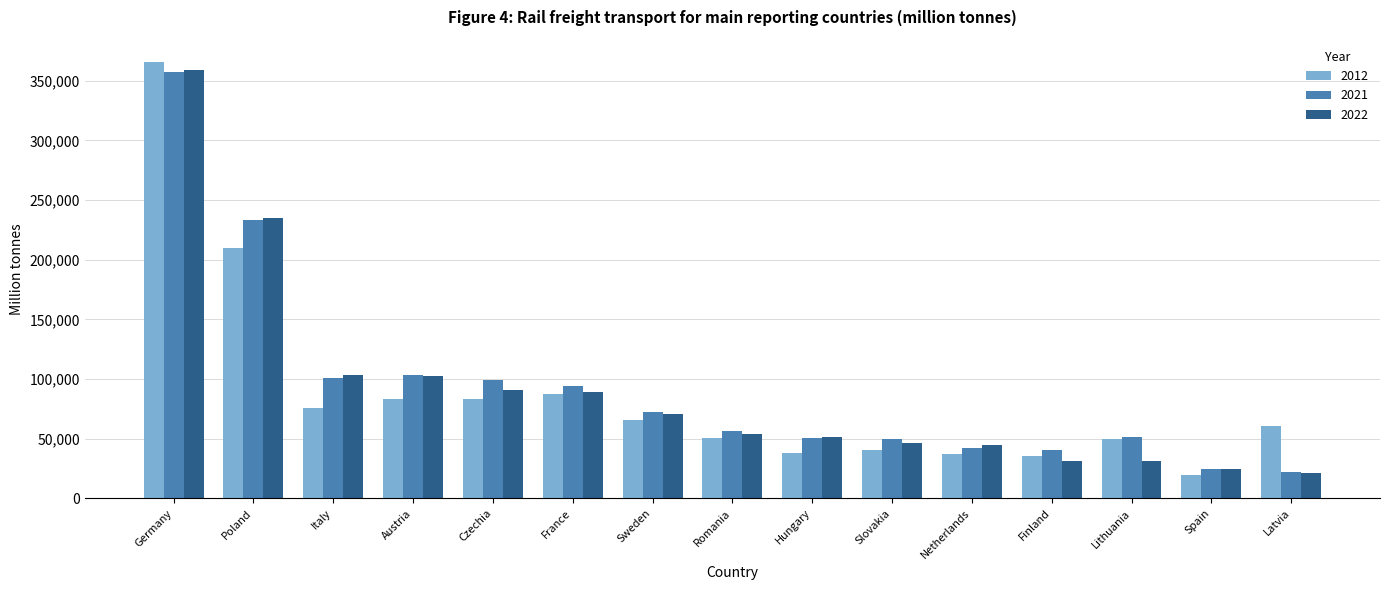

What is the label of the 1st bar from the right?

Latvia